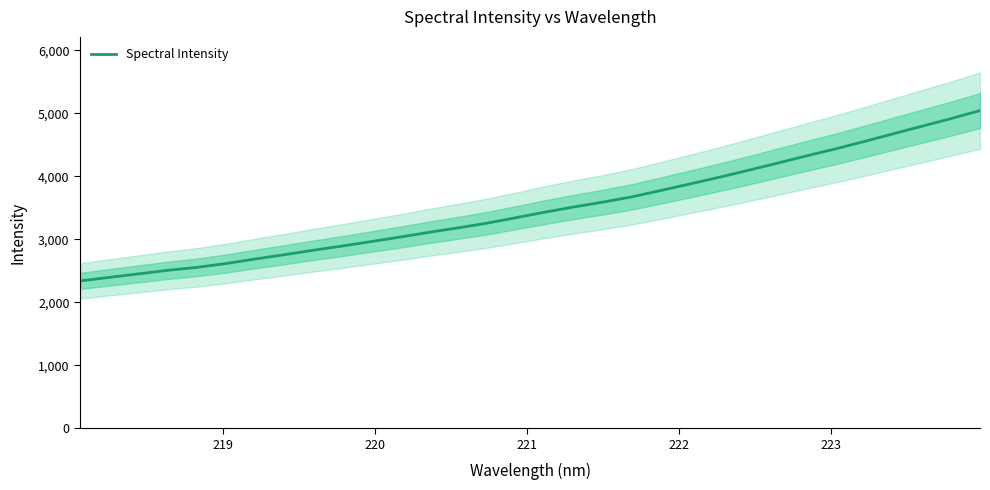

What is the lowest value of the Spectral Intensity series?

2338.8